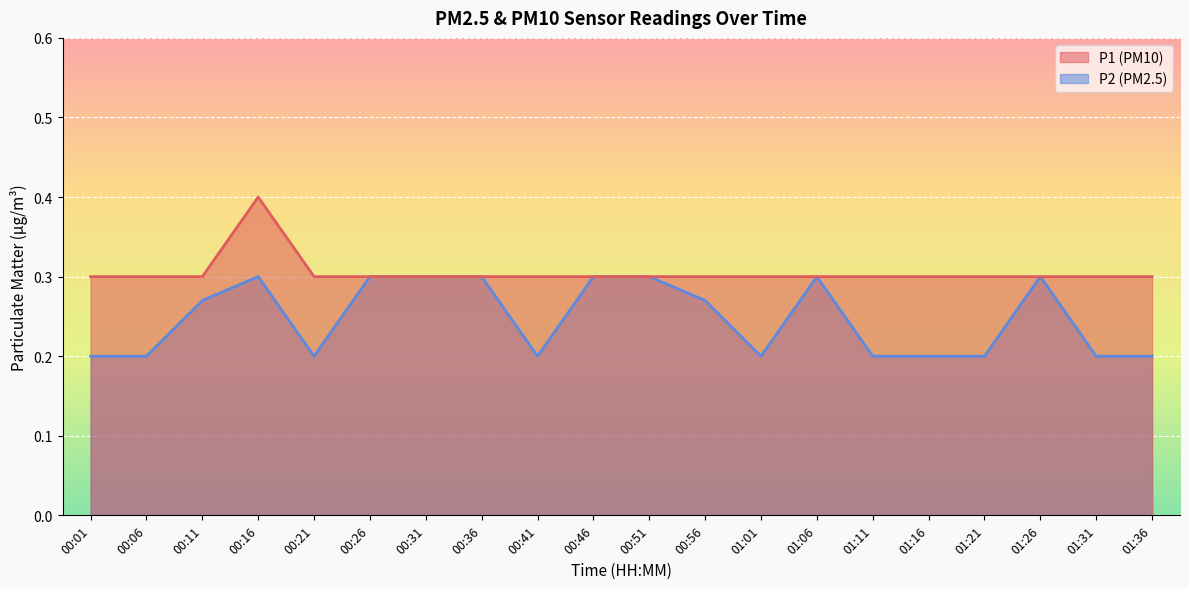

What is the sum of the P2 values at 00:06 and 01:21?

0.4